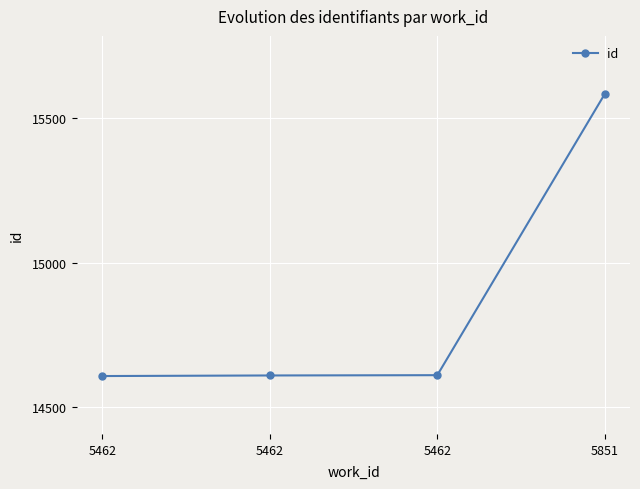

True or false: the data shows 19380 at 5462.

False